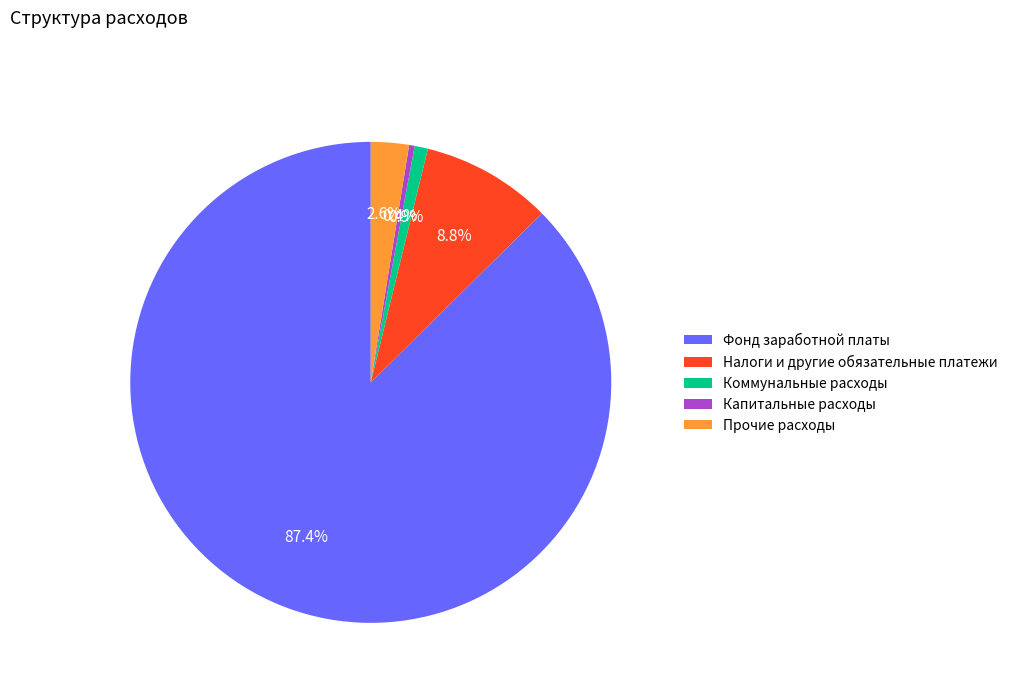

To the nearest percent, what percentage of the pie is Коммунальные расходы?

1%